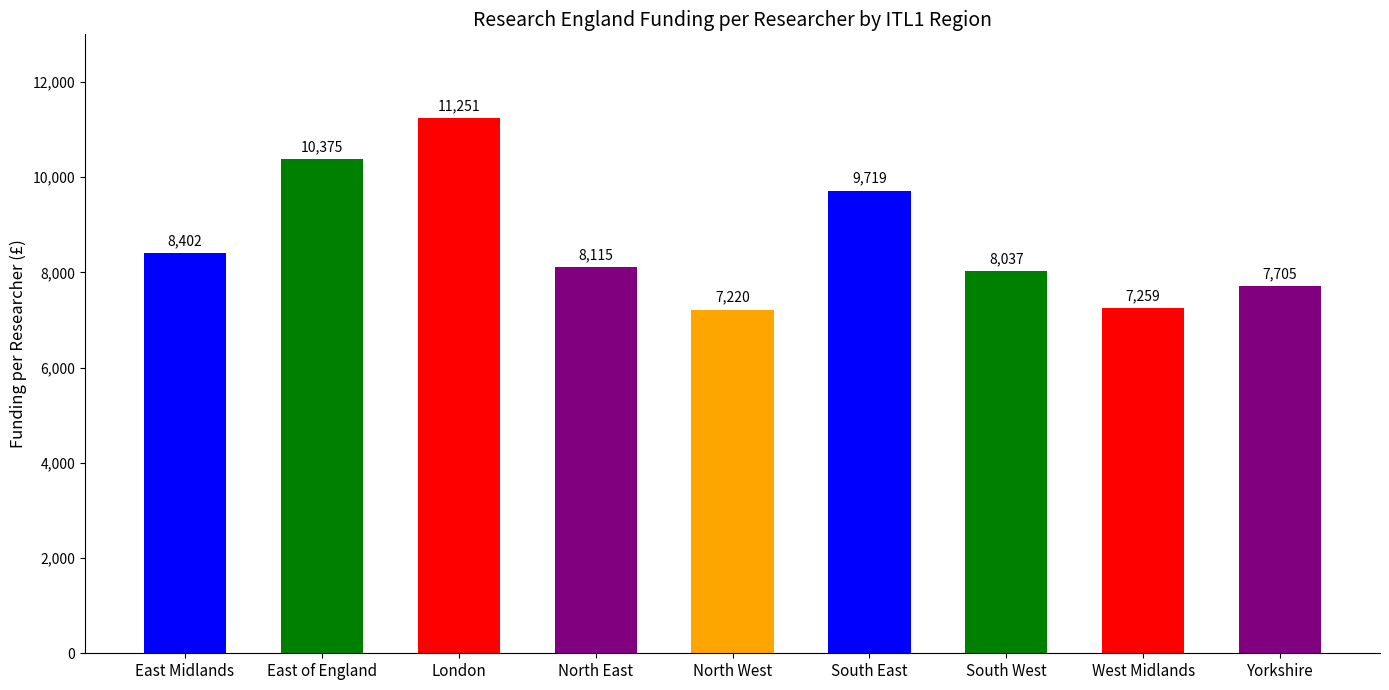

How many bars are there in total?

9